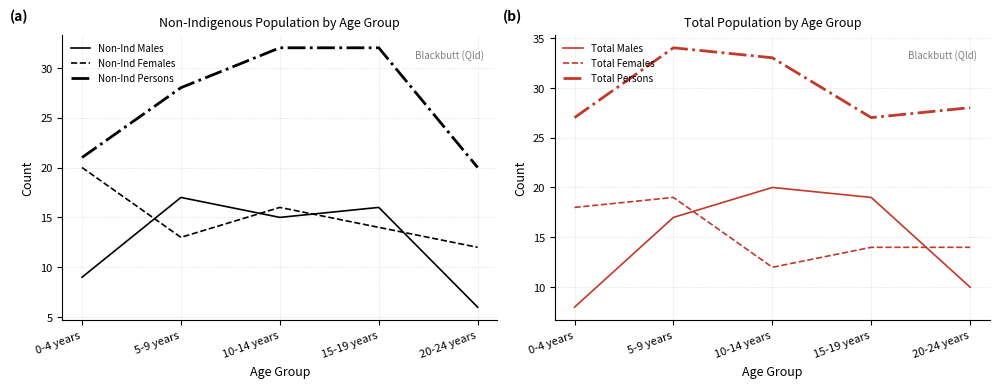

Is this an area chart (filled region under the line)?

No